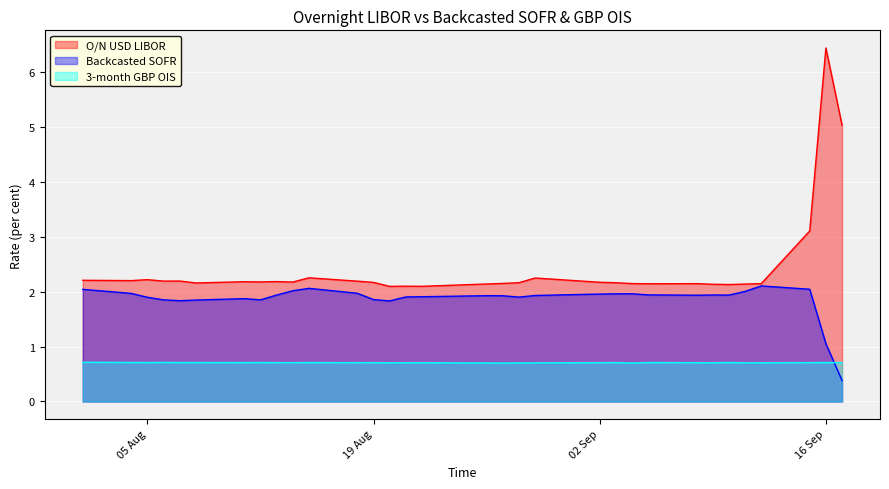

At which category does the chart reach its peak across all series?

16 Sep